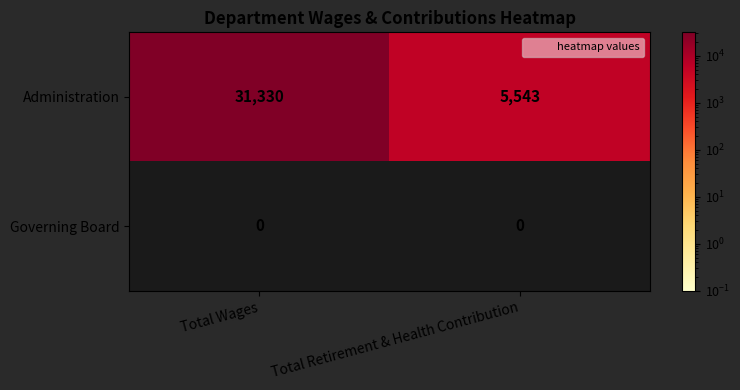

What is the approximate value of Administration at Total Wages, to the nearest 10?

31330